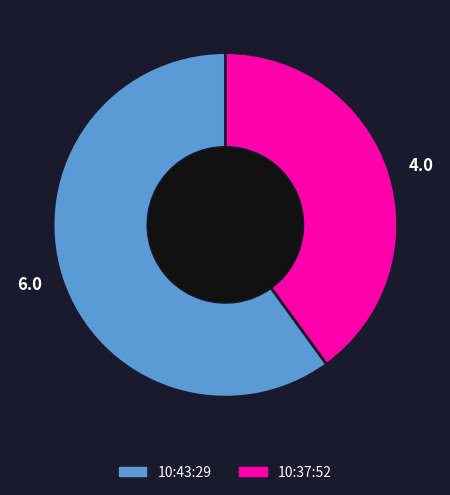

Is it true that 6.0 is 68% of the pie?

False